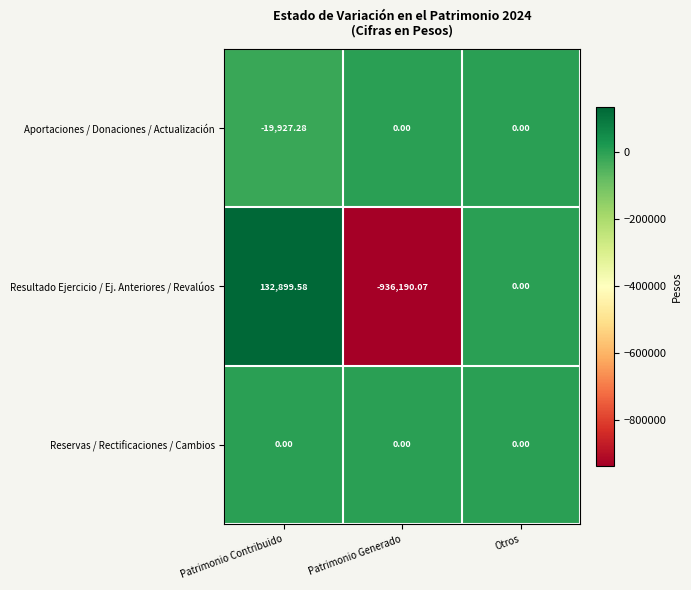

At which label does Resultado Ejercicio / Ej. Anteriores / Revalúos reach its minimum?

Patrimonio Generado